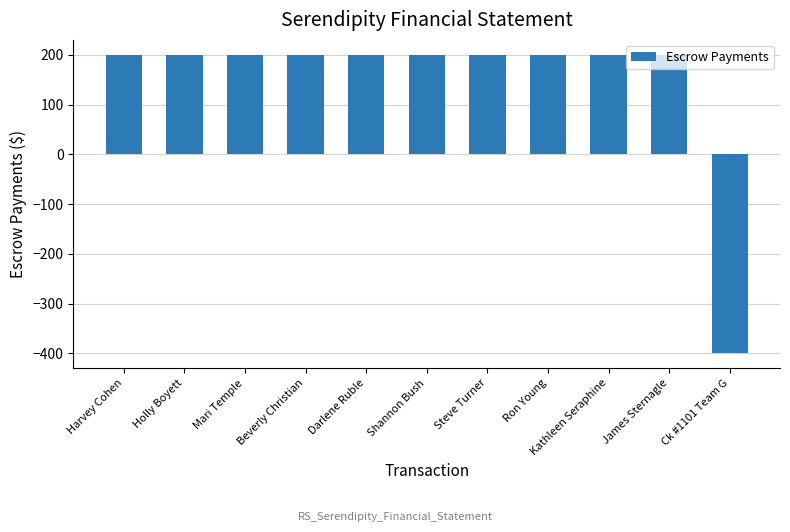

What position from the right is Ron Young?

4